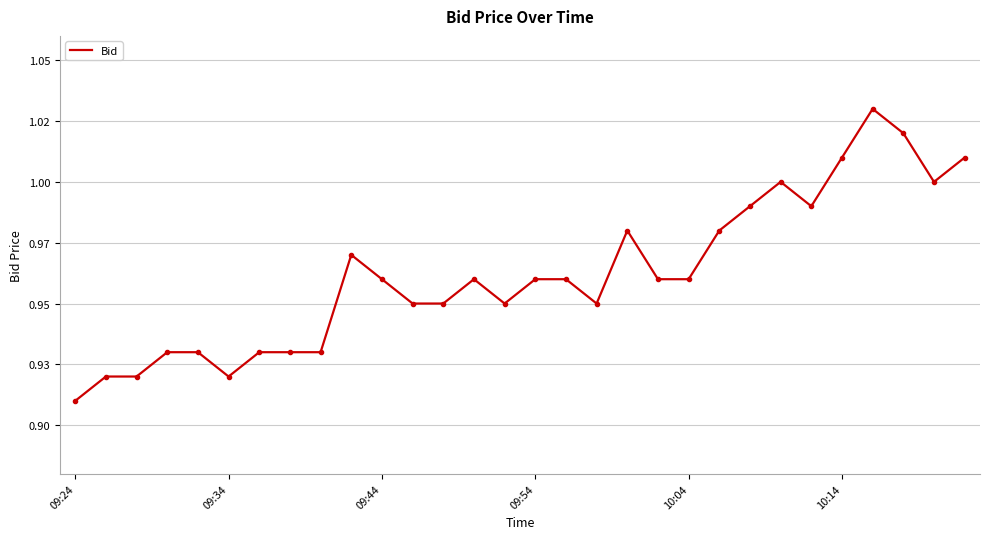

Does the chart display data point markers on the line(s)?

No